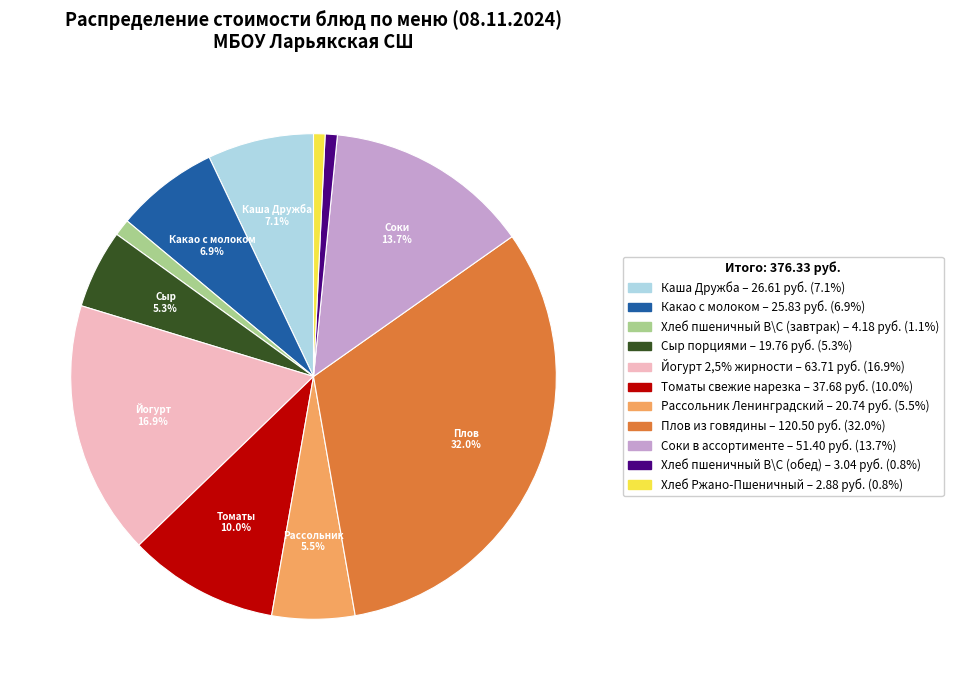

Which slice is the largest?

Плов из говядины